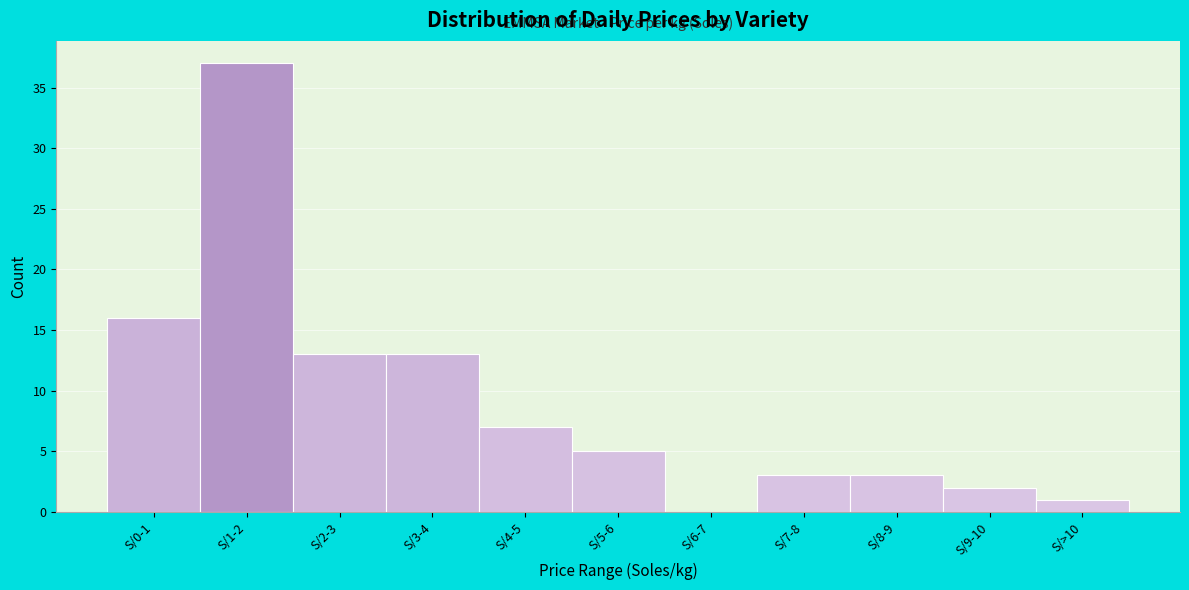

Reading right to left, transcribe all the data shown in this chart.

S/>10=1	S/9-10=2	S/8-9=3	S/7-8=3	S/6-7=0	S/5-6=5	S/4-5=7	S/3-4=13	S/2-3=13	S/1-2=37	S/0-1=16